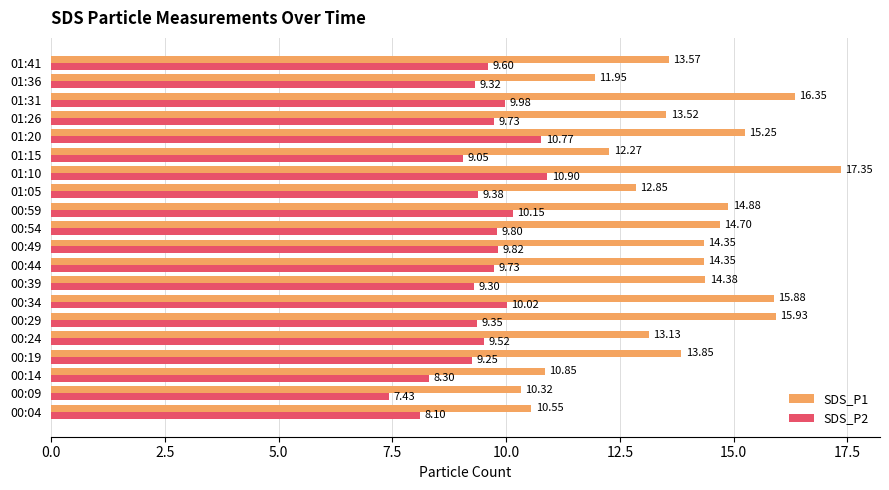

What are all the series names shown in the legend?

SDS_P1, SDS_P2